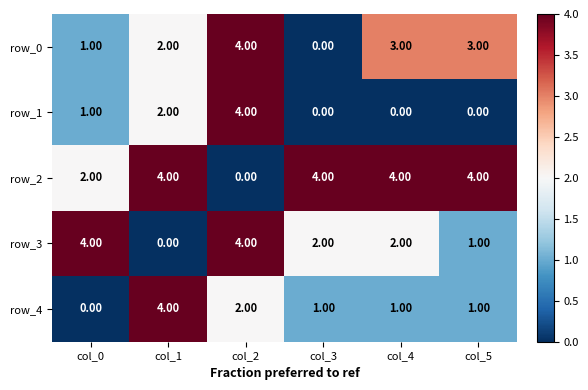

Reading left to right, list all the values displayed in this chart.

row_0: col_0=1	col_1=2	col_2=4	col_3=0	col_4=3	col_5=3
row_1: col_0=1	col_1=2	col_2=4	col_3=0	col_4=0	col_5=0
row_2: col_0=2	col_1=4	col_2=0	col_3=4	col_4=4	col_5=4
row_3: col_0=4	col_1=0	col_2=4	col_3=2	col_4=2	col_5=1
row_4: col_0=0	col_1=4	col_2=2	col_3=1	col_4=1	col_5=1